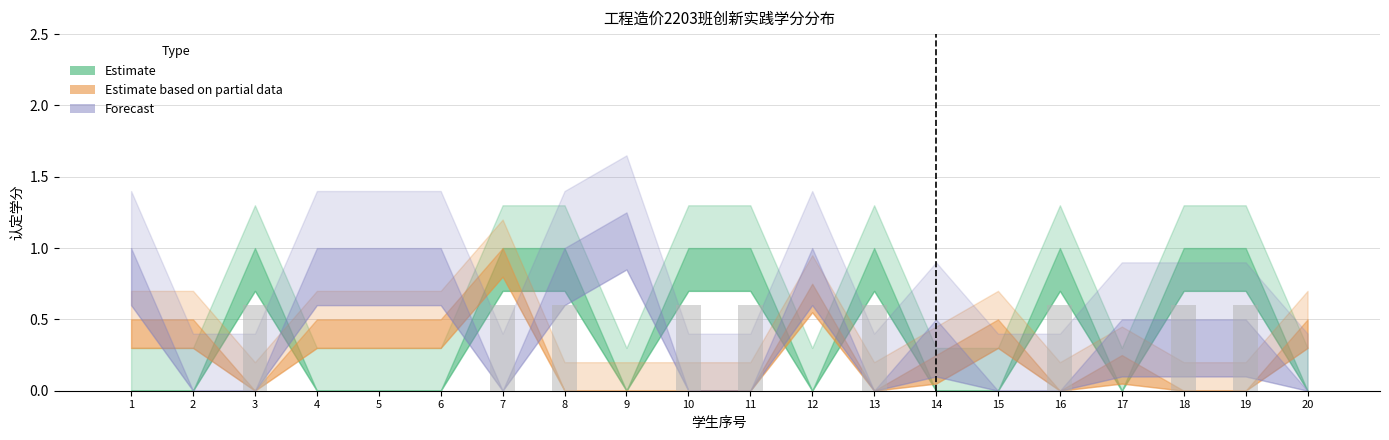

What is the maximum value shown in the chart?

0.6